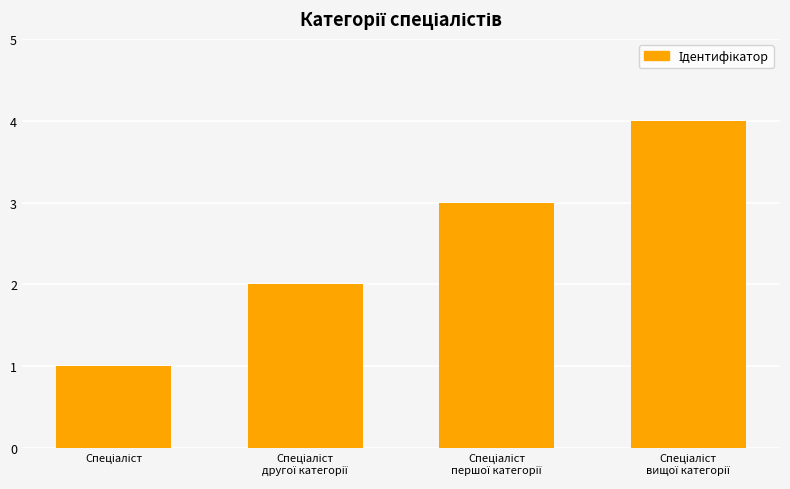

What is the sum of all values?

10